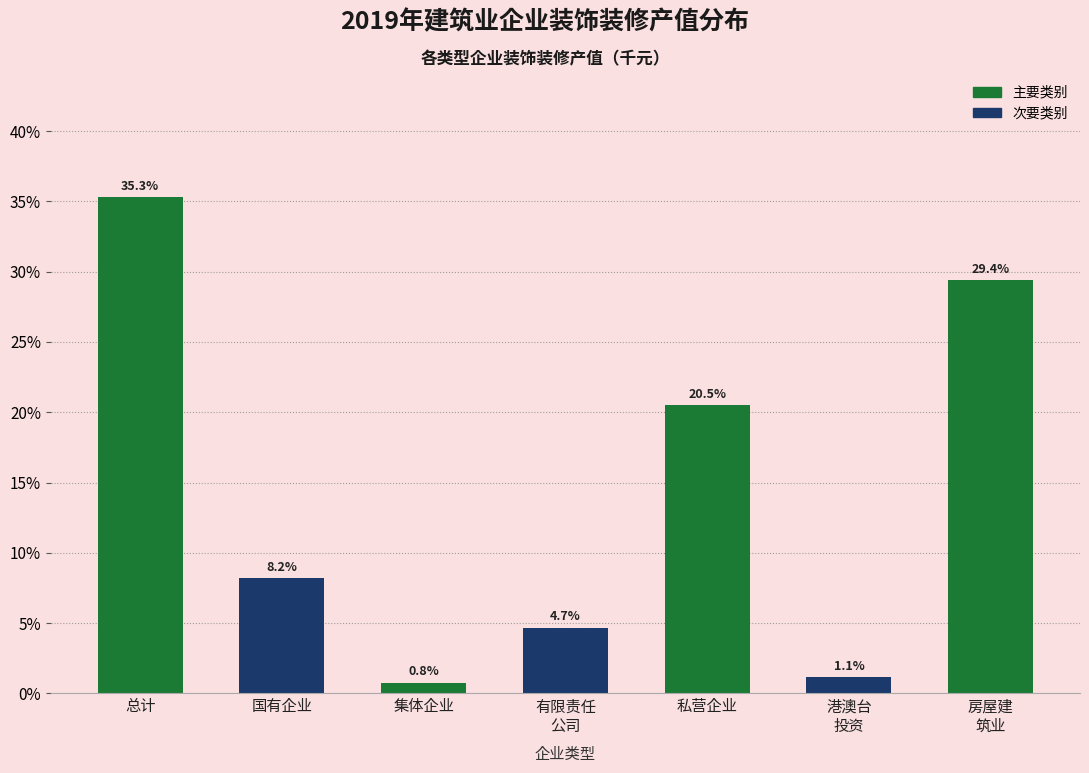

Reading left to right, list all the values displayed in this chart.

35.3	8.2	0.8	4.7	20.5	1.1	29.4